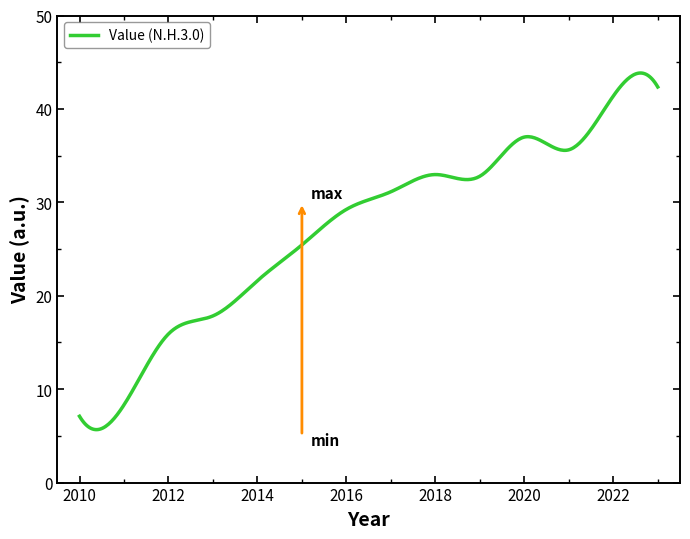

What is the difference between the maximum and minimum values?

38.2